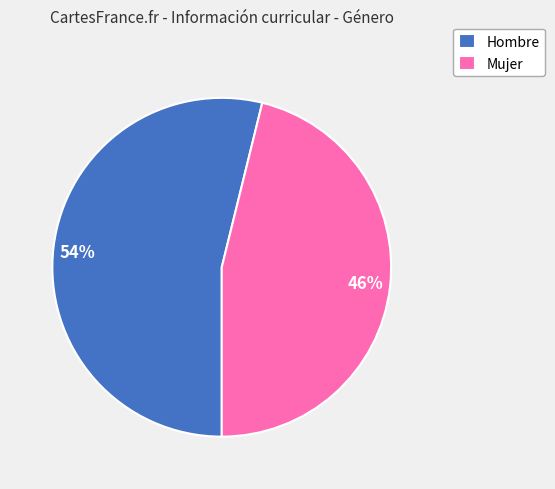

The Hombre slice represents 61% of the pie. True or false?

False